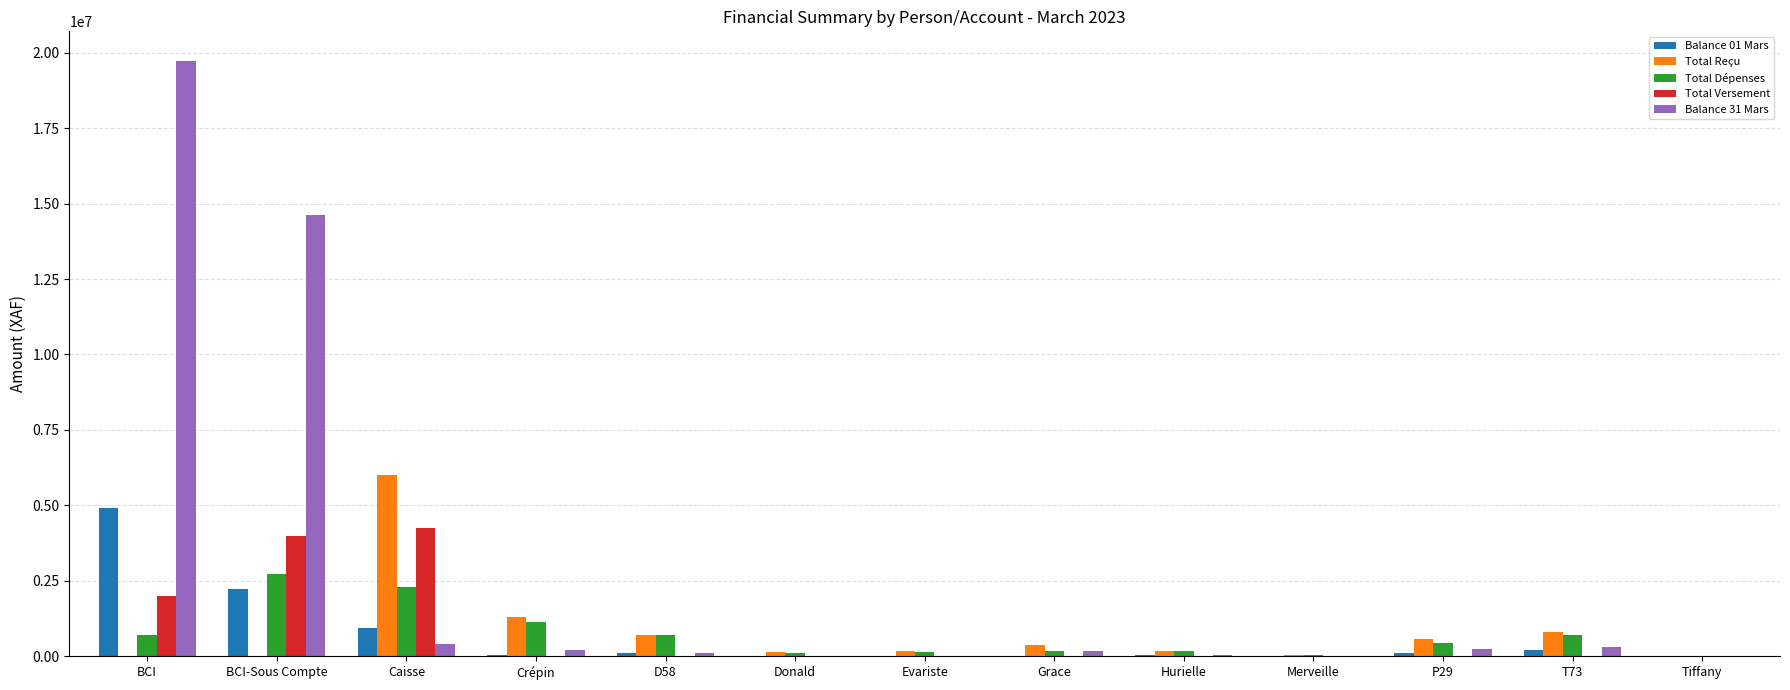

The value of Total Versement at BCI-Sous Compte is 1637963. True or false?

False